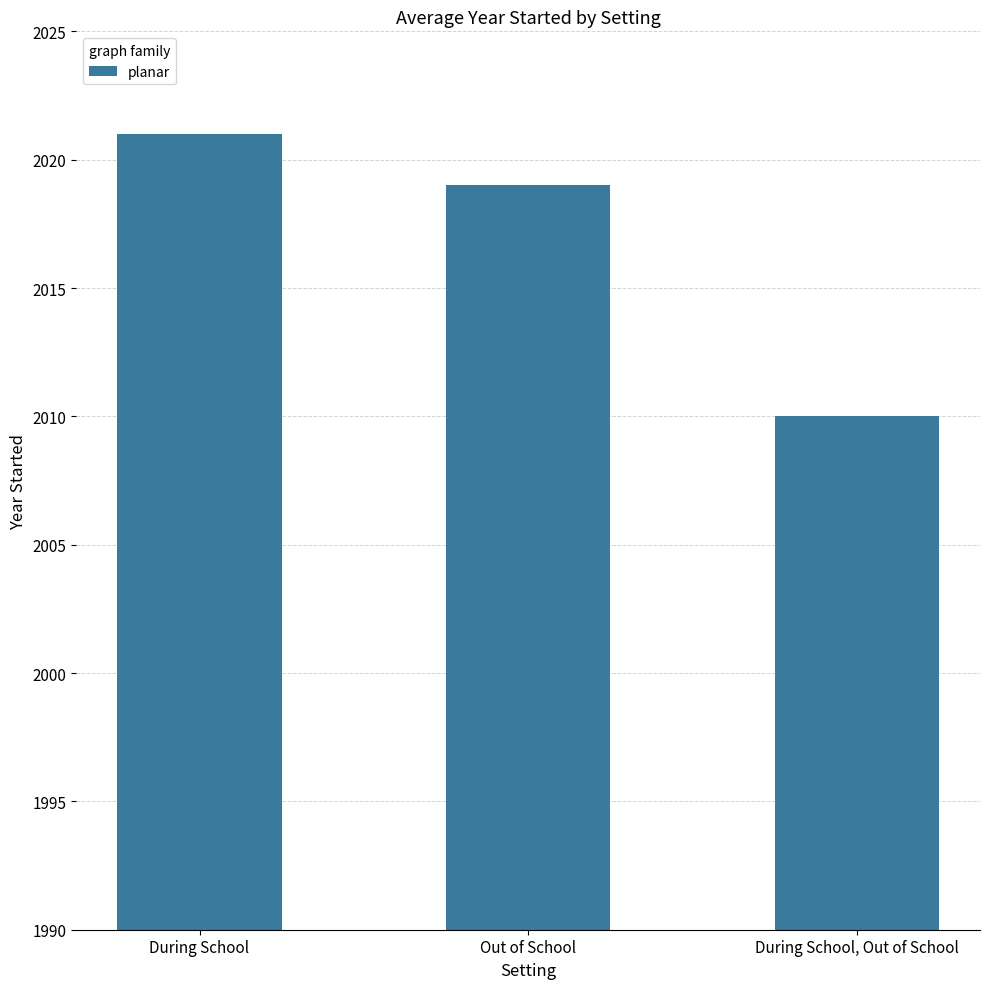

Are the bars grouped side by side (vs. stacked)?

No